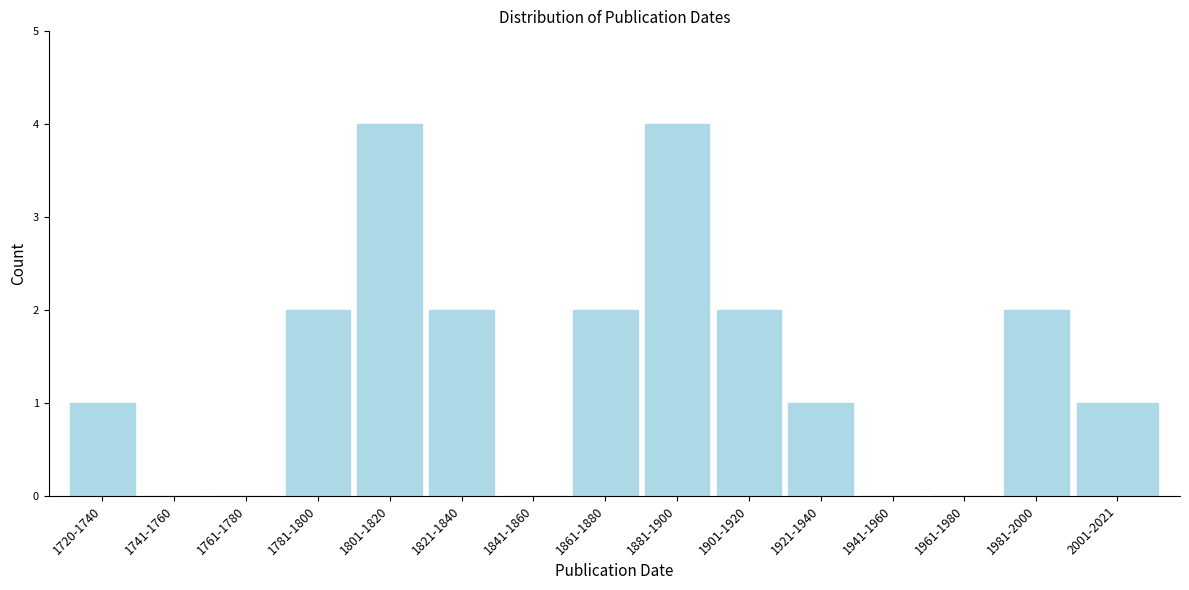

Reading right to left, what are all the values shown in this chart?

2001-2021=1	1981-2000=2	1961-1980=0	1941-1960=0	1921-1940=1	1901-1920=2	1881-1900=4	1861-1880=2	1841-1860=0	1821-1840=2	1801-1820=4	1781-1800=2	1761-1780=0	1741-1760=0	1720-1740=1